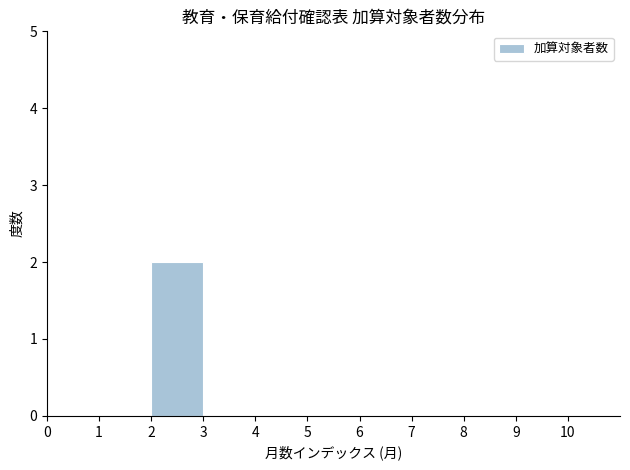

How tall is the bar that spans 2 to 3 on the x-axis? The values are not printed on the chart, so give them approximately, as read against the axis.

2